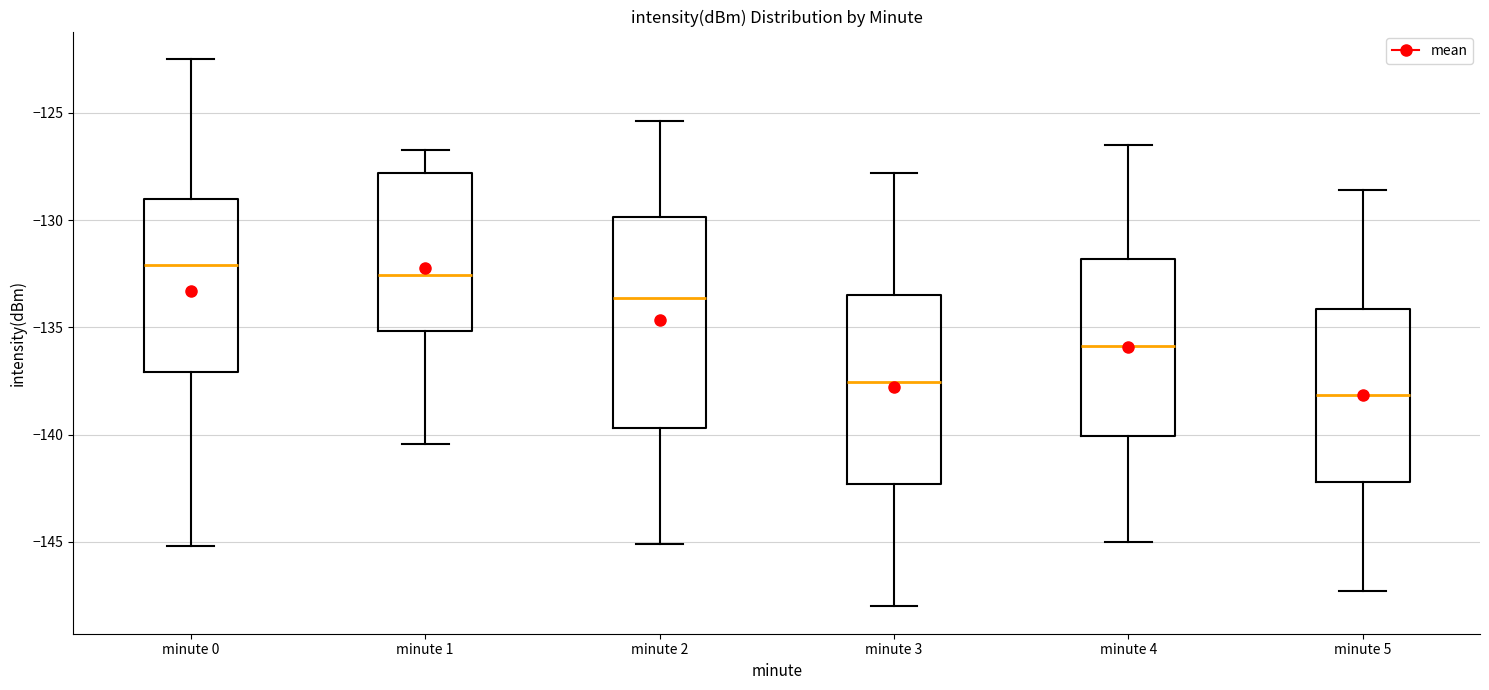

Which box is the tallest, from its lower edge to its upper edge?

minute 2